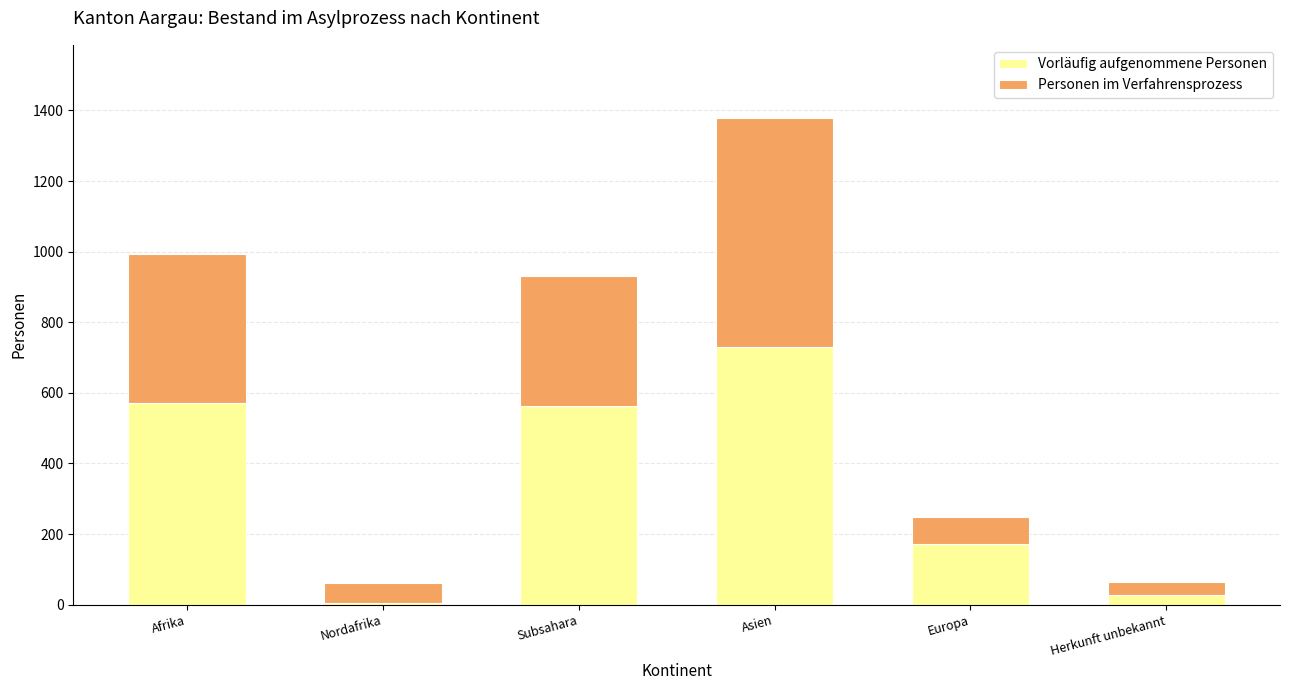

The Vorläufig aufgenommene Personen series shows 248 at Europa. True or false?

False